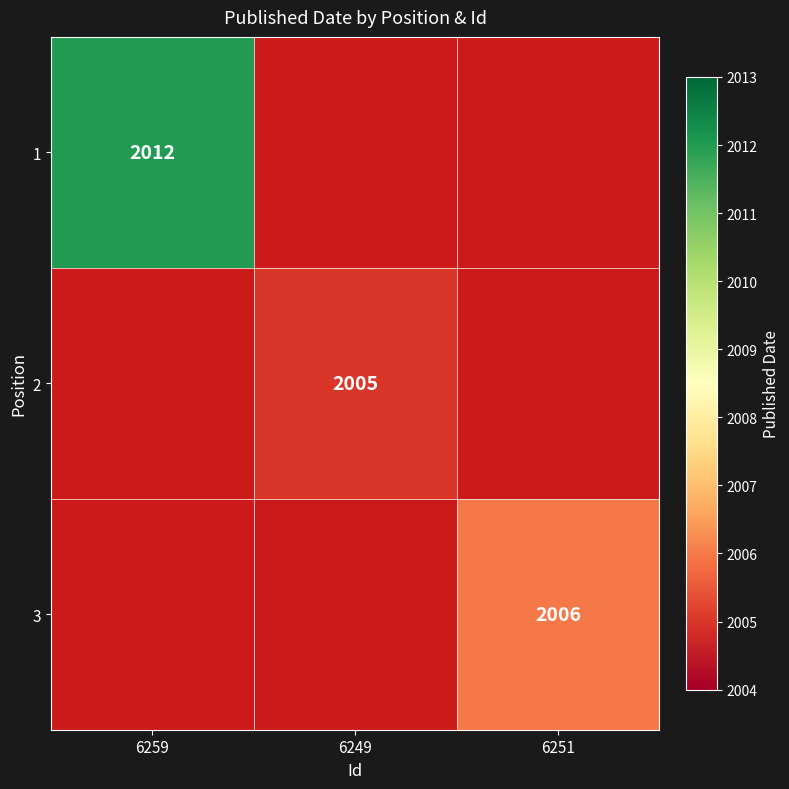

Which category has the lowest value across all series?

6249